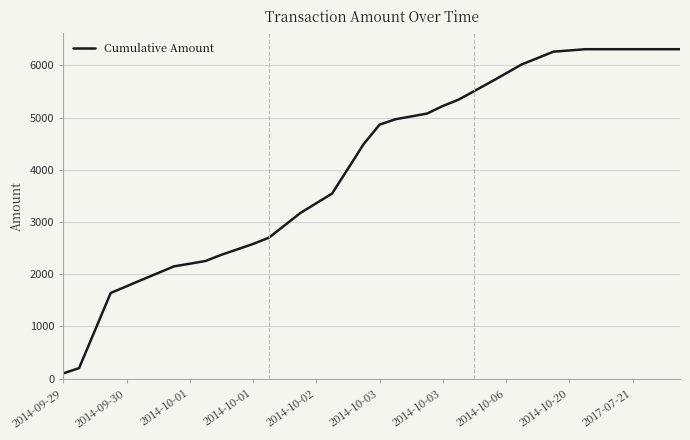

What is the smallest value displayed?

100